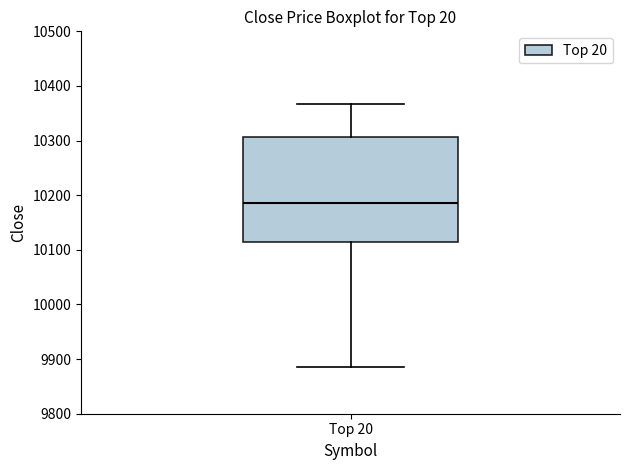

Read this box plot against the y-axis: the position of the median line, the range covered by the box, and the ends of both whiskers. The values are not printed on the chart, so give them approximately, as read against the axis.

median 10190, box 10110 to 10310, whiskers 9890 to 10370